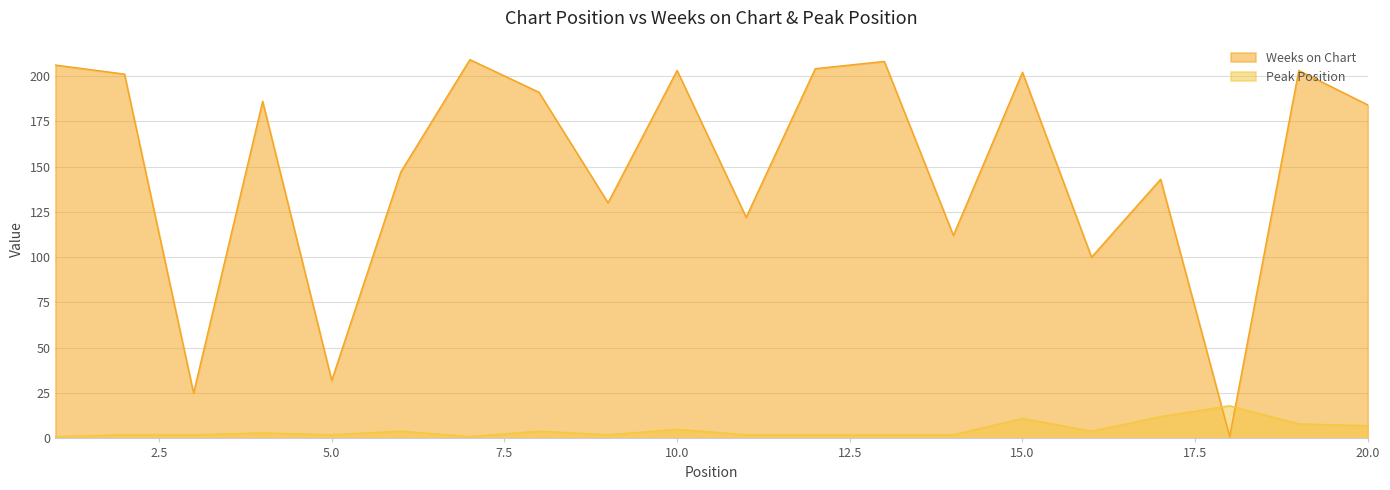

What are all the series names shown in the legend?

Weeks on Chart, Peak Position